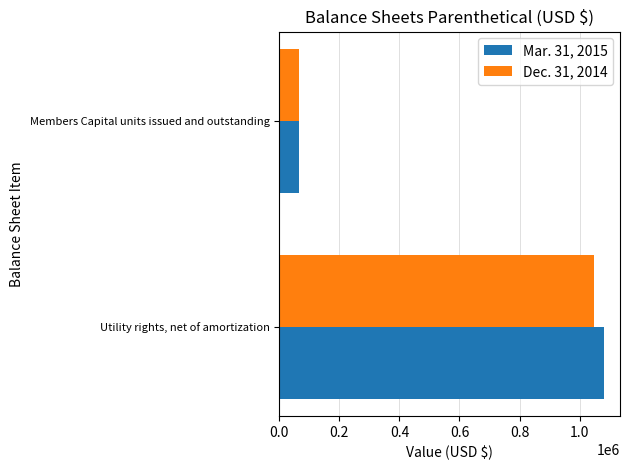

What is the average value of the Mar. 31, 2015 series?

572562